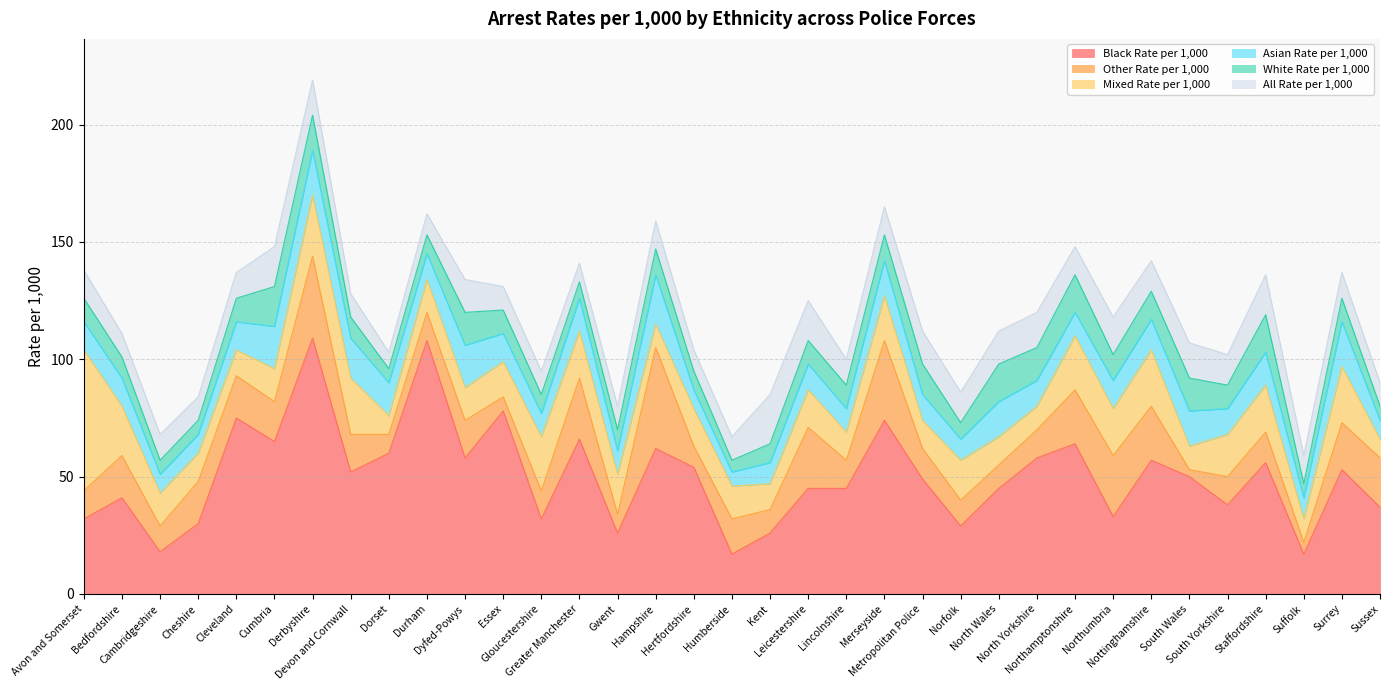

What is the total value across all series at Lincolnshire?

100